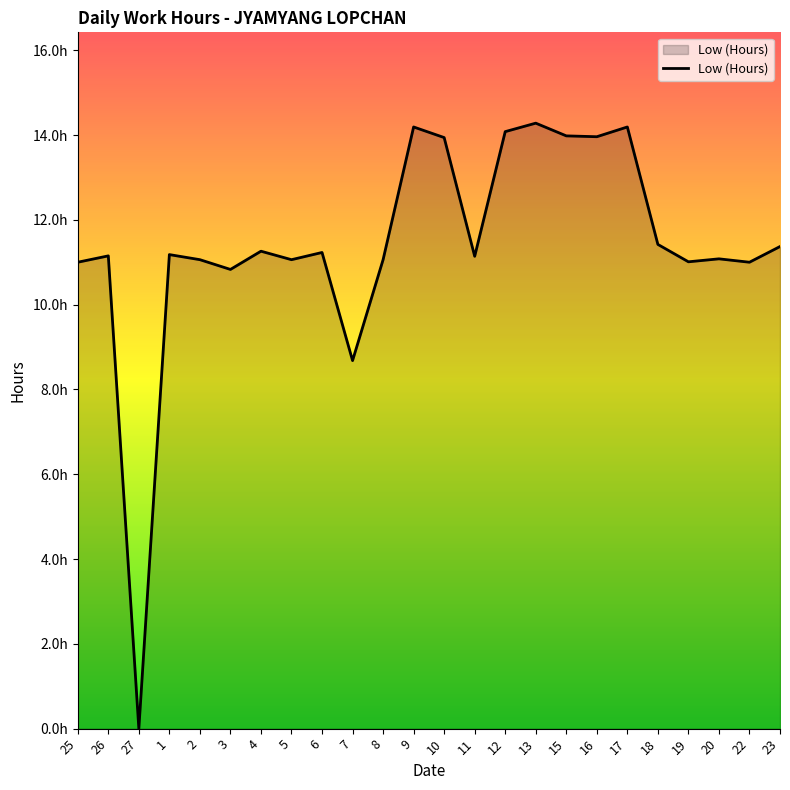

What is the label of the 24th point from the right?

25